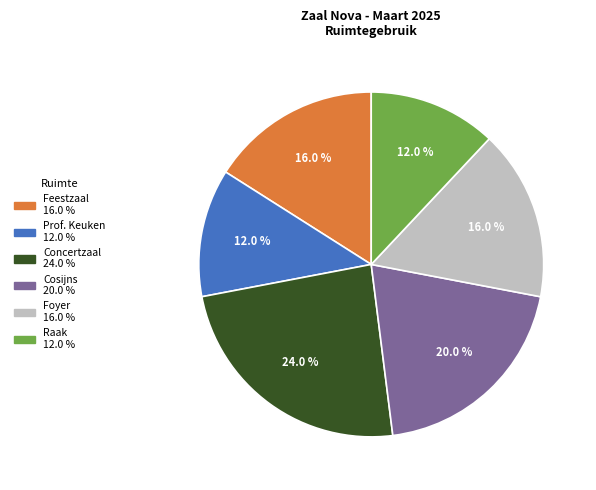

True or false: Concertzaal accounts for 12% of the total.

False